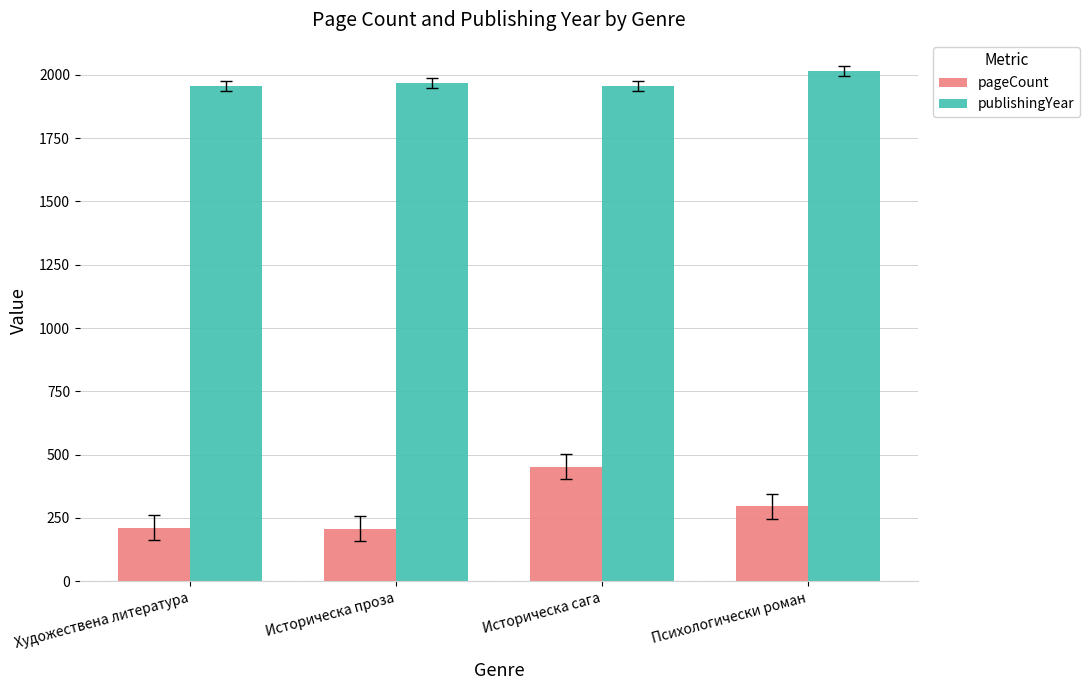

What is the label of the 2nd bar from the right?

Историческа сага